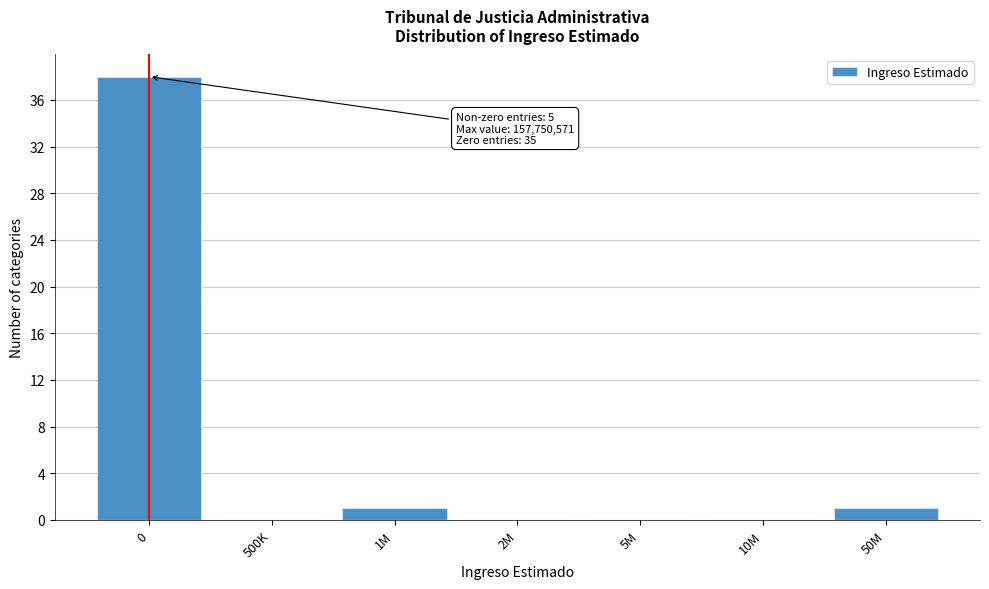

Reading left to right, transcribe all the data shown in this chart.

0=38	500K=0	1M=1	2M=0	5M=0	10M=0	50M=1